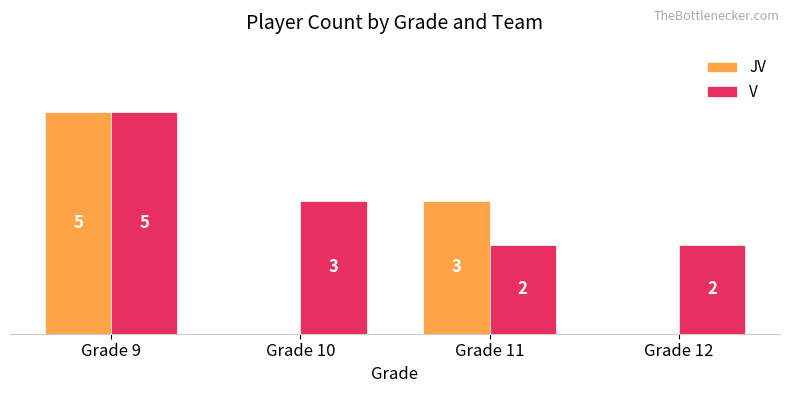

Is the value of JV at Grade 11 greater than the value of V at Grade 12?

Yes